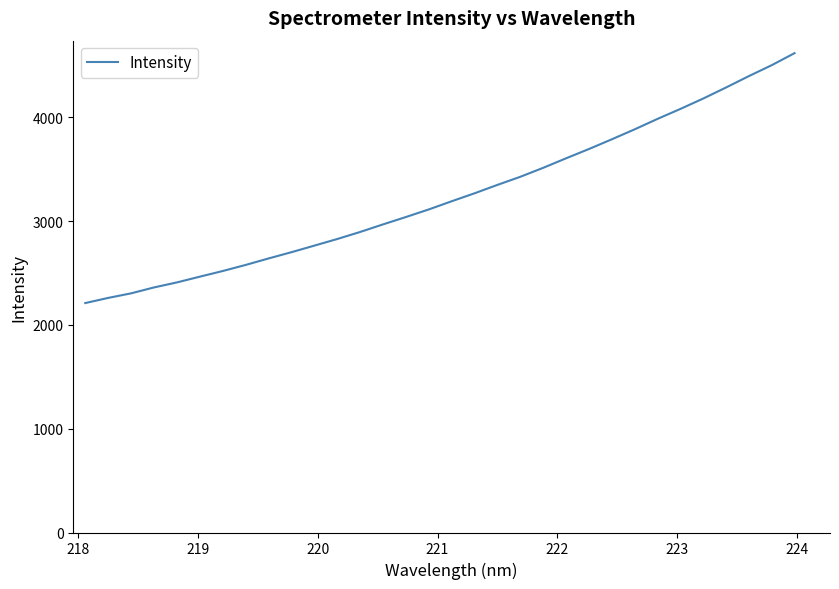

What is the greatest value displayed?

4620.0